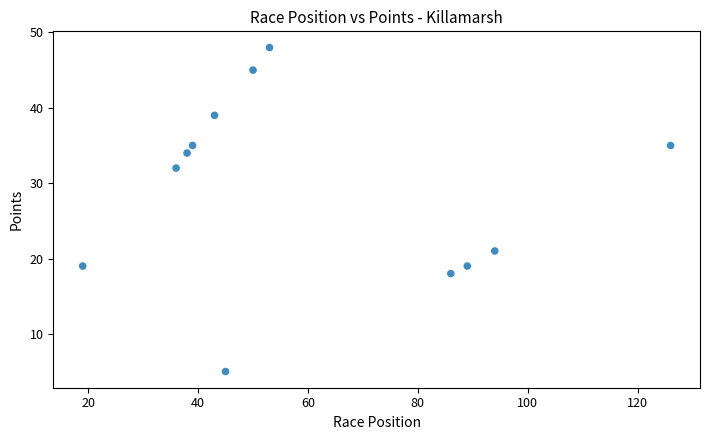

What is the range of X values (max minus min)?

107